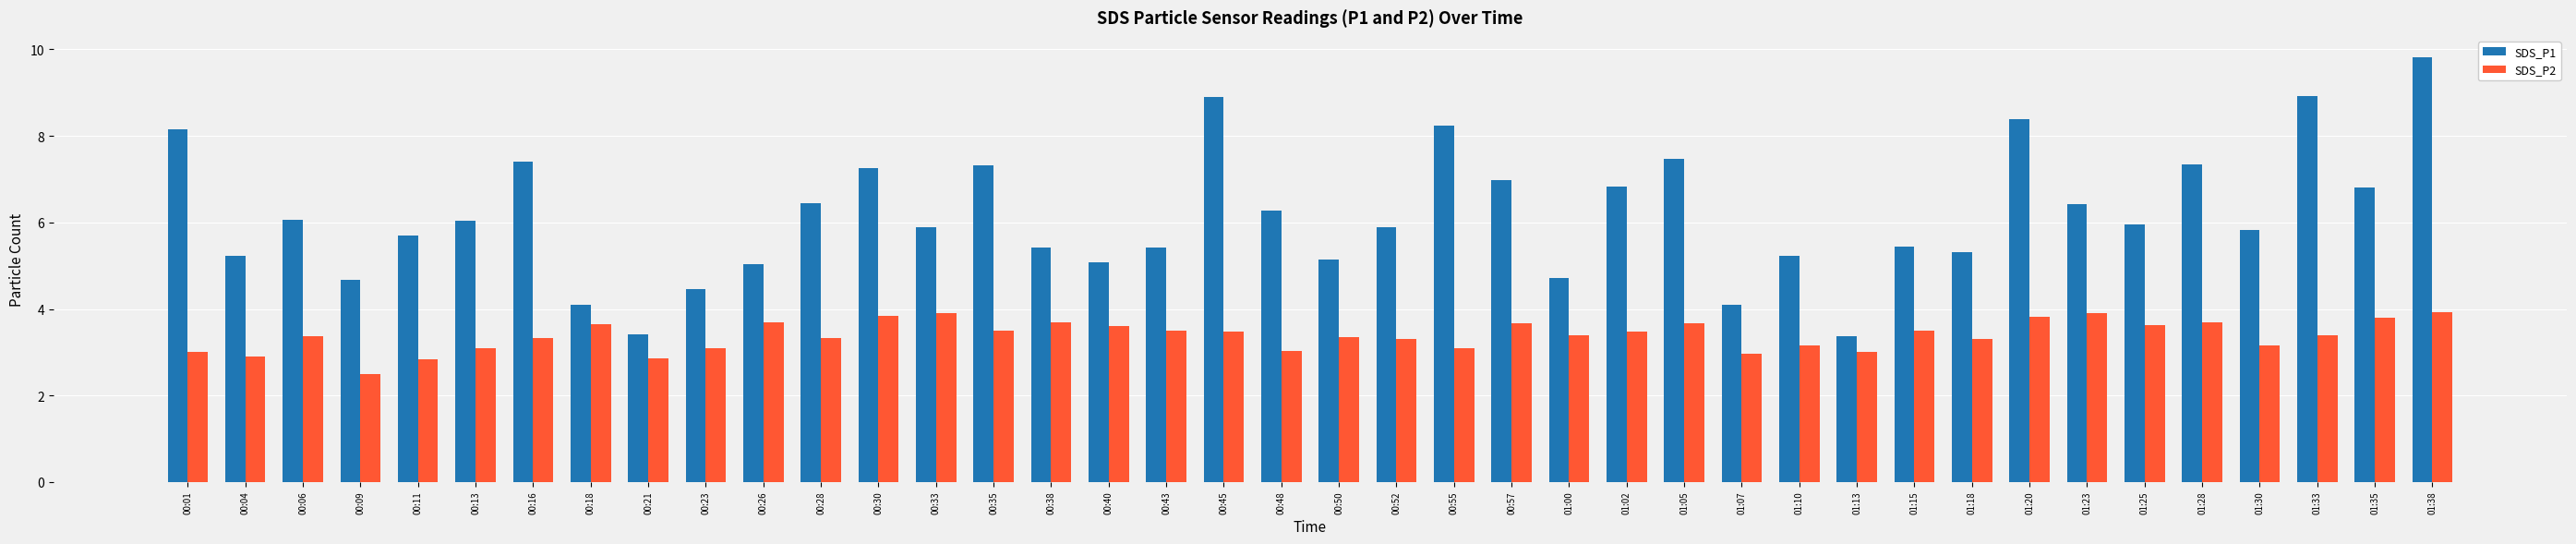

Which label corresponds to the largest value in the chart?

01:38